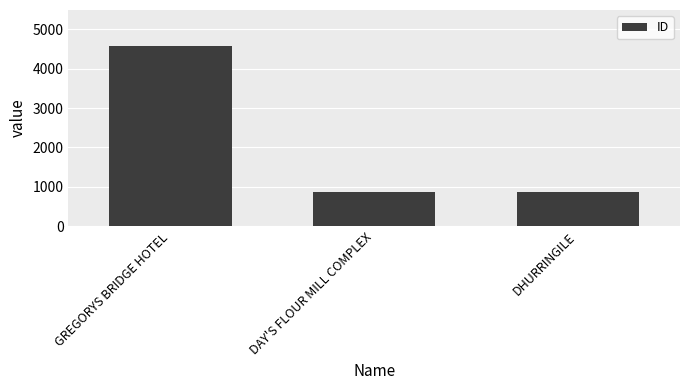

At which category does the chart reach its peak across all series?

GREGORYS BRIDGE HOTEL